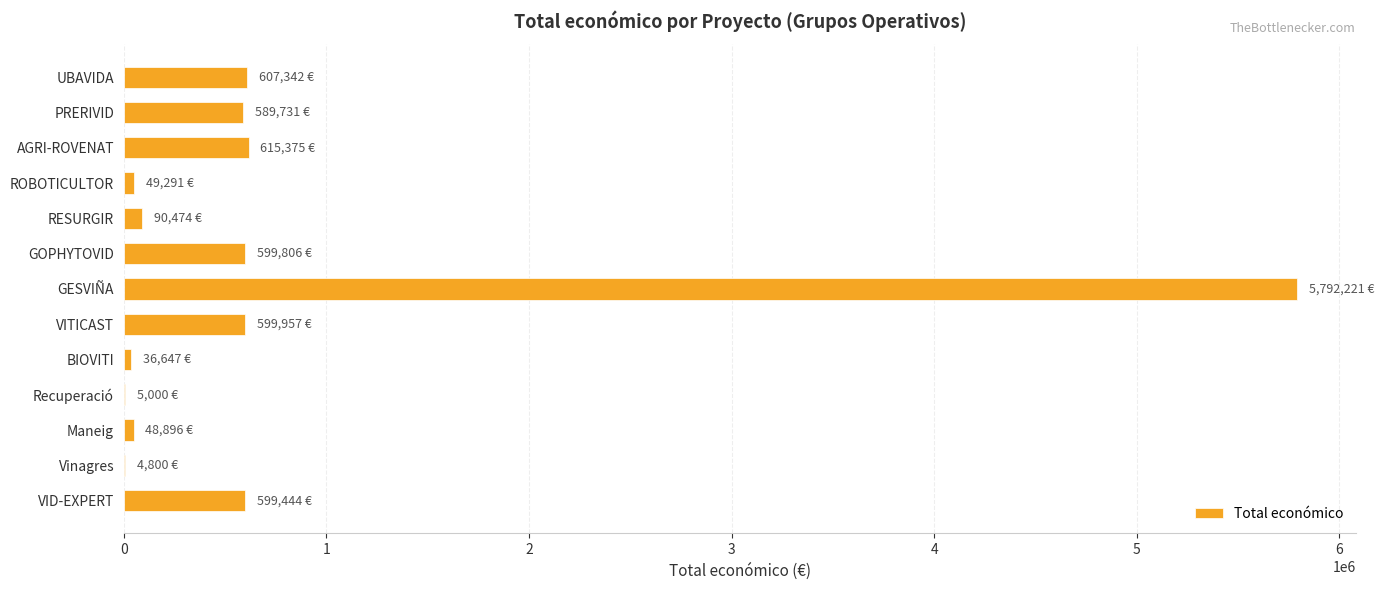

What is the average value?

741460